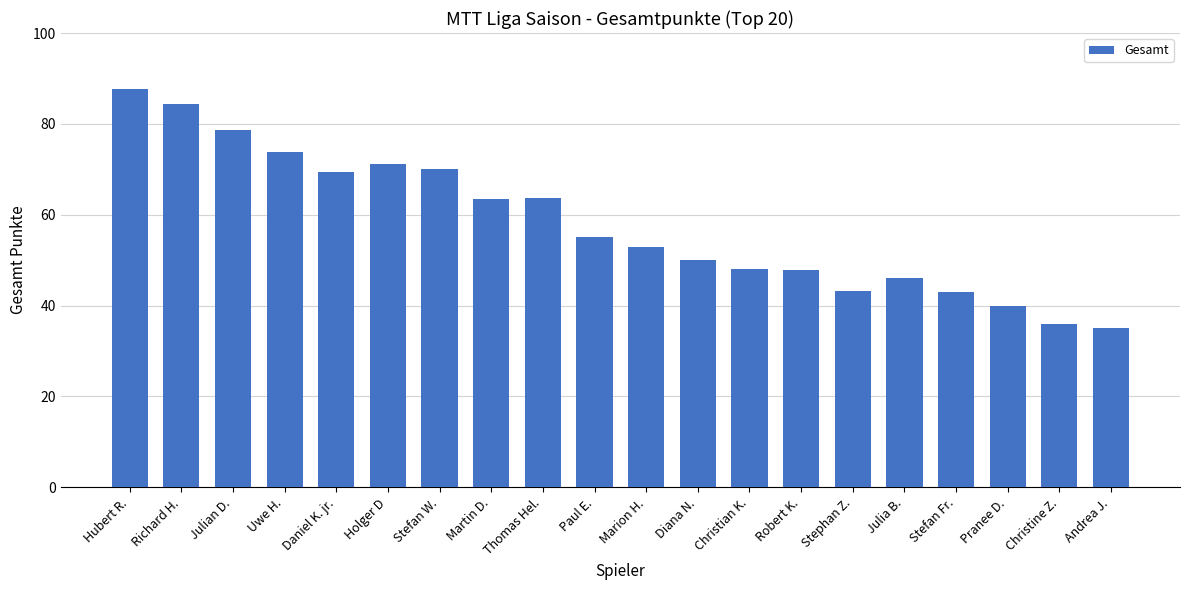

The chart shows a value of 24.4 at Stephan Z.. True or false?

False